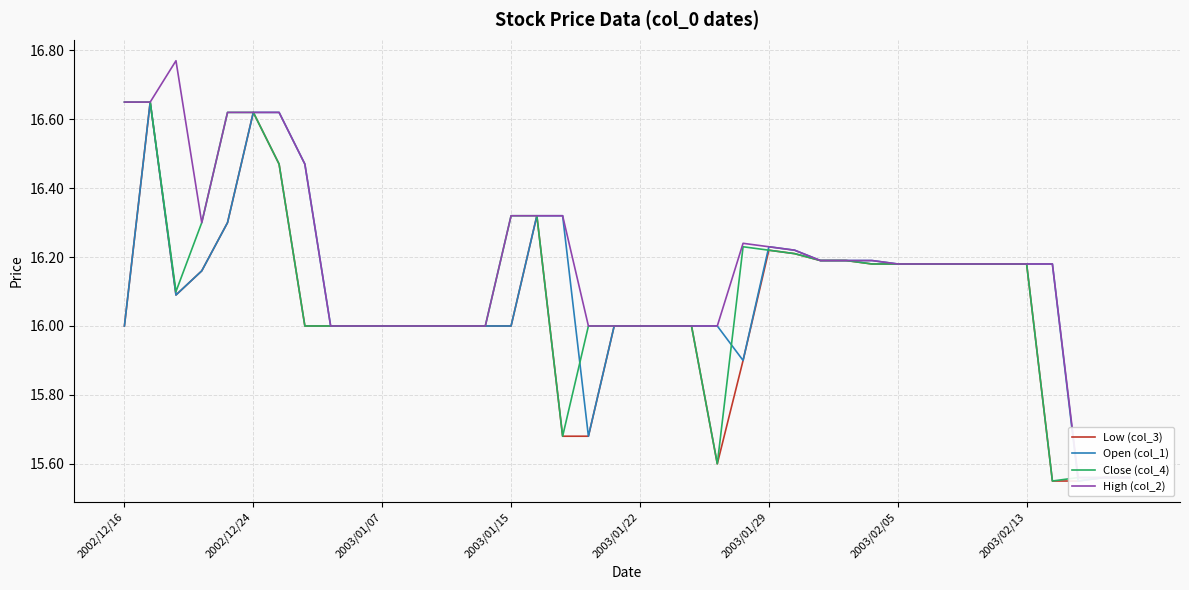

True or false: High (col_2) has a value of 7.8 at 24.

False